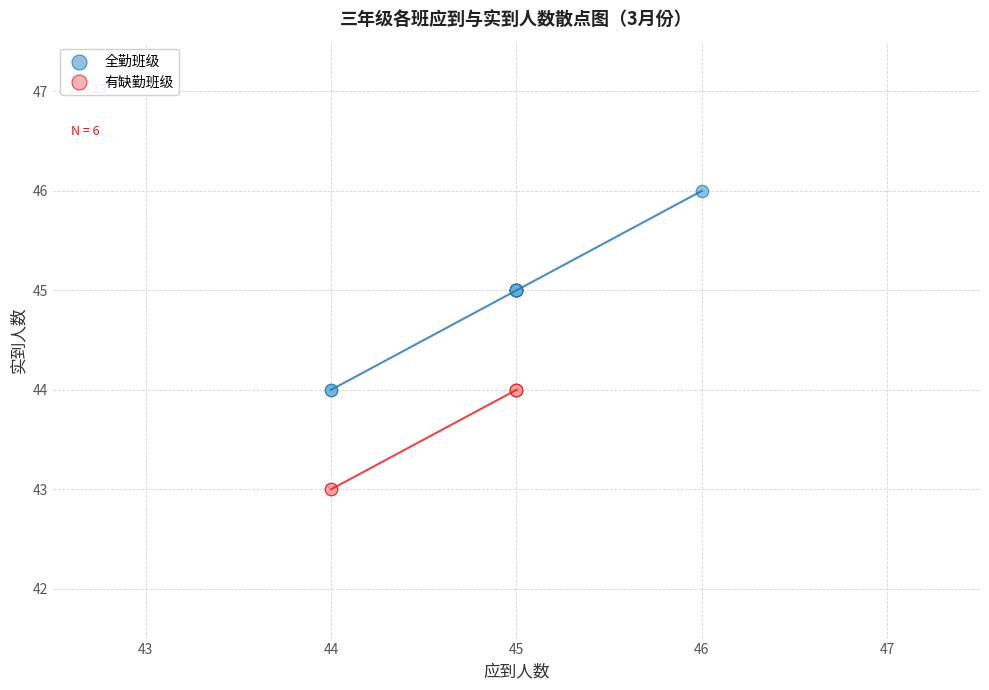

Which series has the widest spread of Y values?

全勤班级